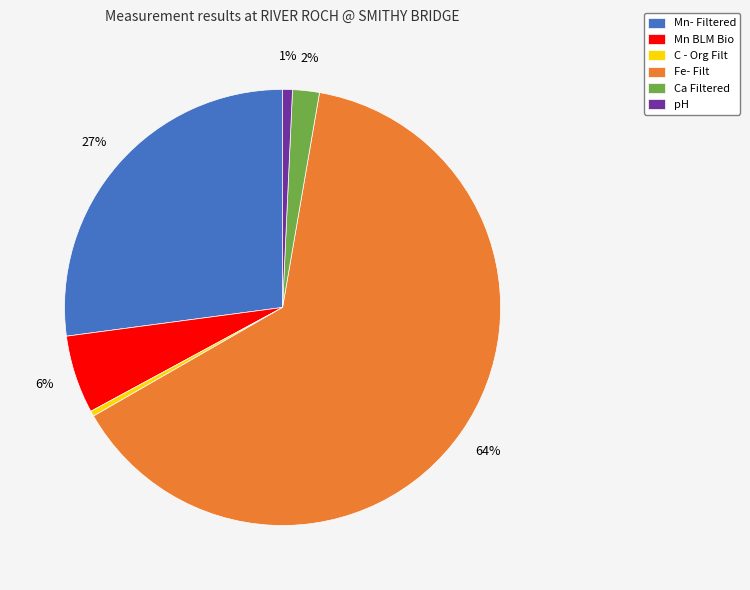

What is the majority slice?

Fe- Filt